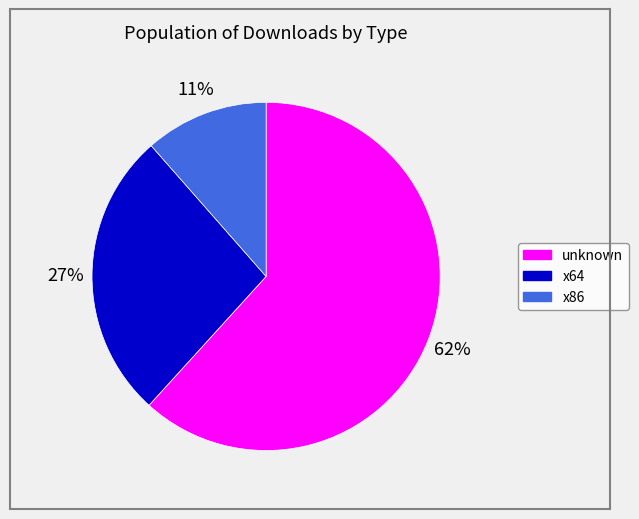

Does any single category account for the majority?

Yes